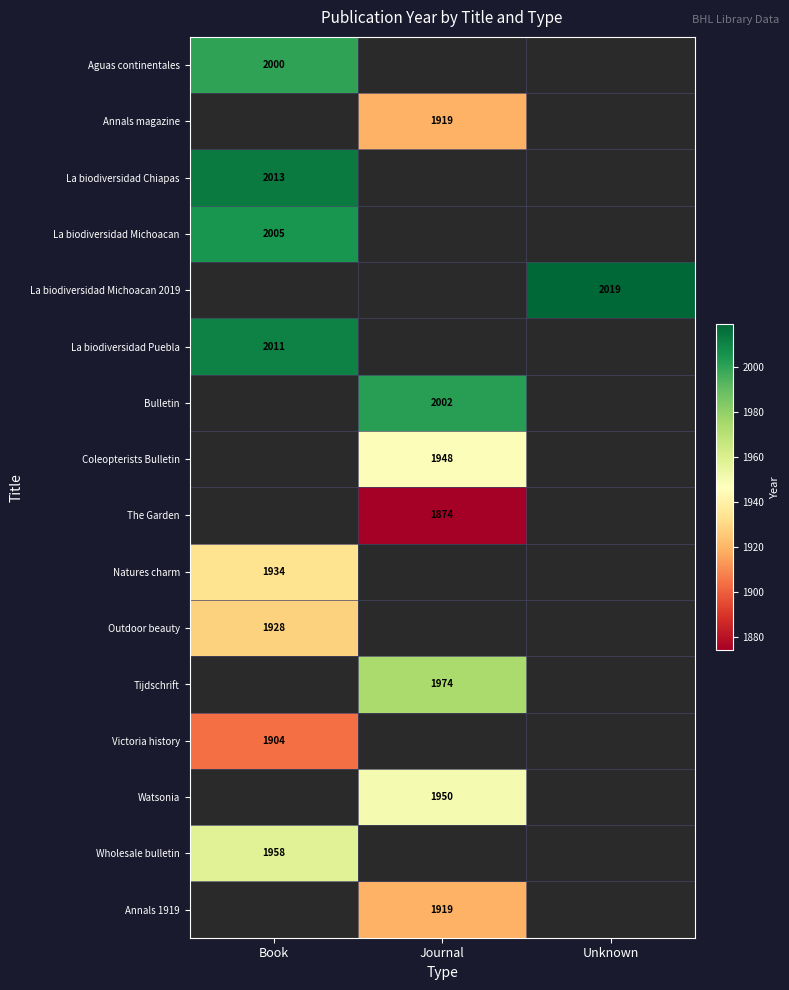

The value of Wholesale bulletin at Book is 1958. True or false?

True